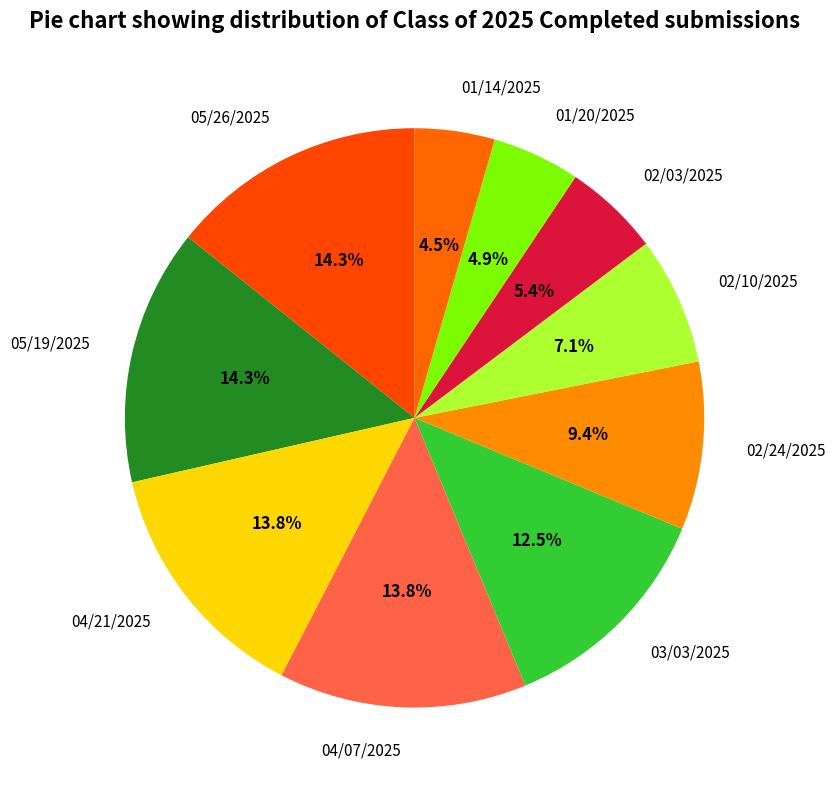

Does any single category account for the majority?

No